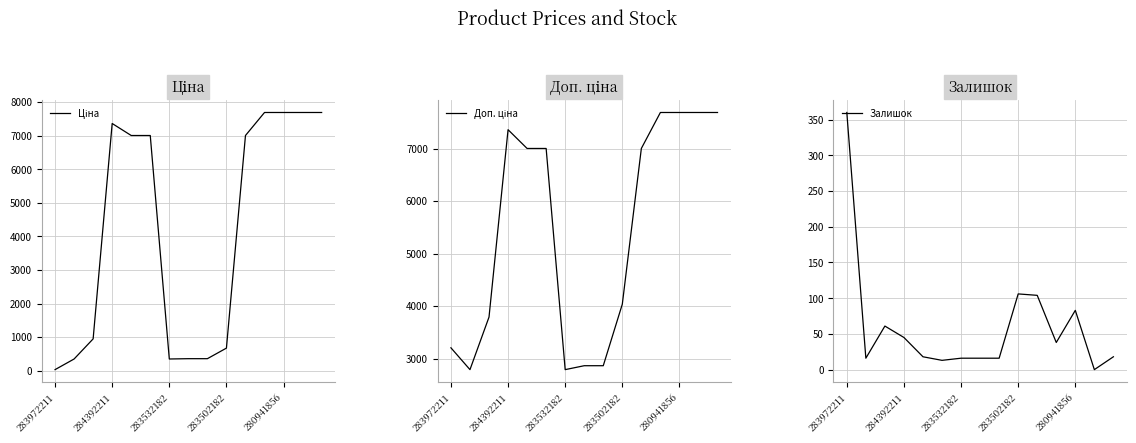

What is the difference between the Залишок values at 283502182 and 283972211?

254